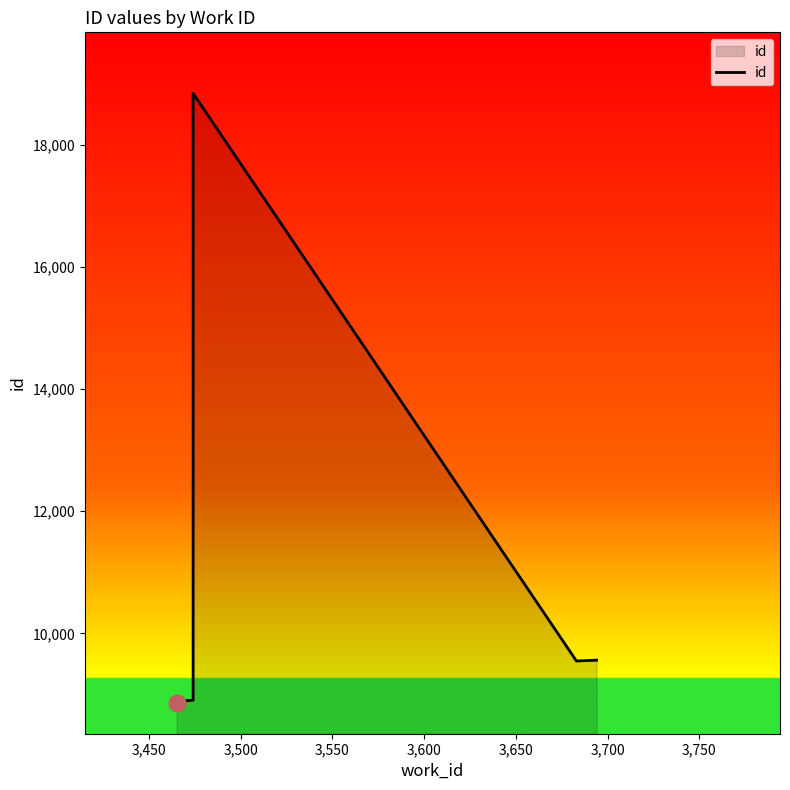

How many data points are above 8922?

4